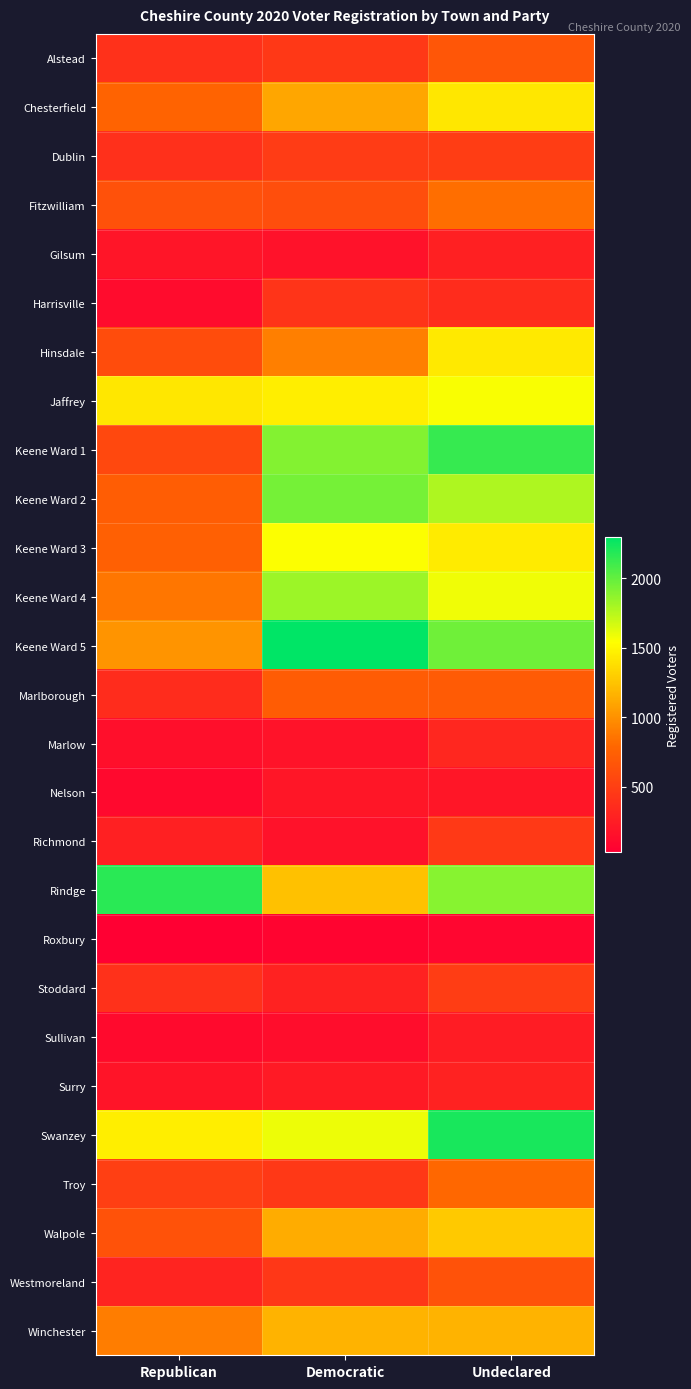

How many categories are shown in the chart?

3